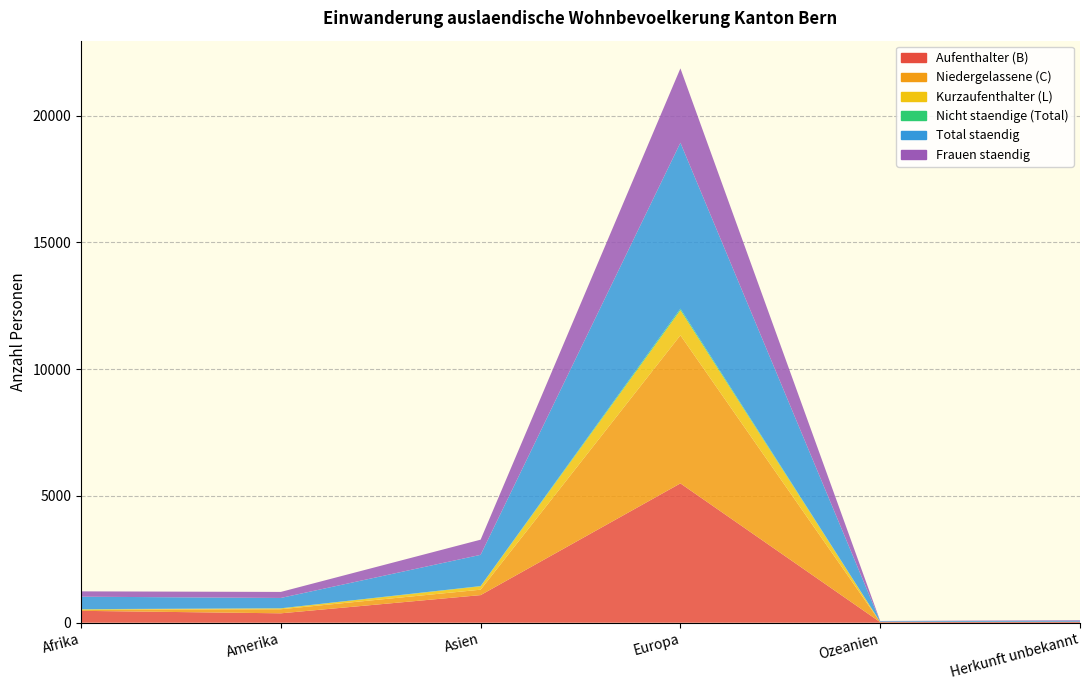

Reading right to left, list all the values displayed in this chart.

Aufenthalter (B): Herkunft unbekannt=40	Ozeanien=23	Europa=5496	Asien=1089	Amerika=371	Afrika=469
Niedergelassene (C): Herkunft unbekannt=0	Ozeanien=4	Europa=5842	Asien=214	Amerika=161	Afrika=45
Kurzaufenthalter (L): Herkunft unbekannt=0	Ozeanien=4	Europa=990	Asien=136	Amerika=34	Afrika=13
Nicht staendige (Total): Herkunft unbekannt=0	Ozeanien=0	Europa=59	Asien=7	Amerika=3	Afrika=9
Total staendig: Herkunft unbekannt=40	Ozeanien=27	Europa=6545	Asien=1232	Amerika=408	Afrika=491
Frauen staendig: Herkunft unbekannt=22	Ozeanien=11	Europa=2933	Asien=598	Amerika=238	Afrika=210